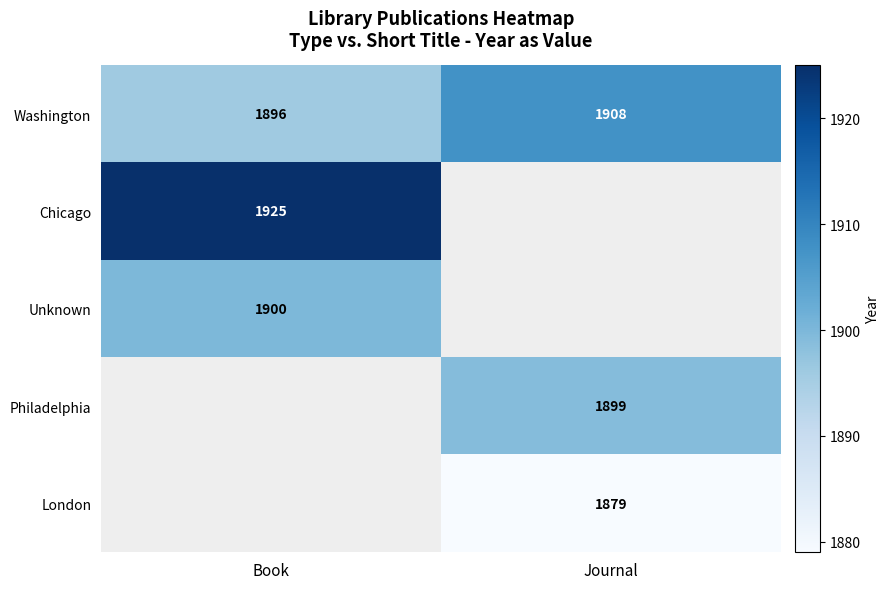

What is the sum of the Washington values at Journal and Book?

3804